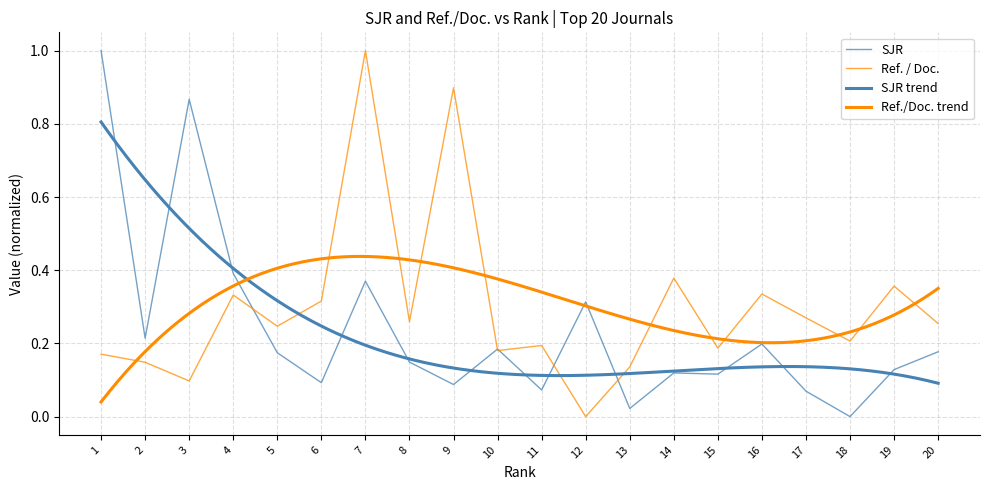

List the series in order of their peak value, highest first.

SJR, Ref. / Doc.